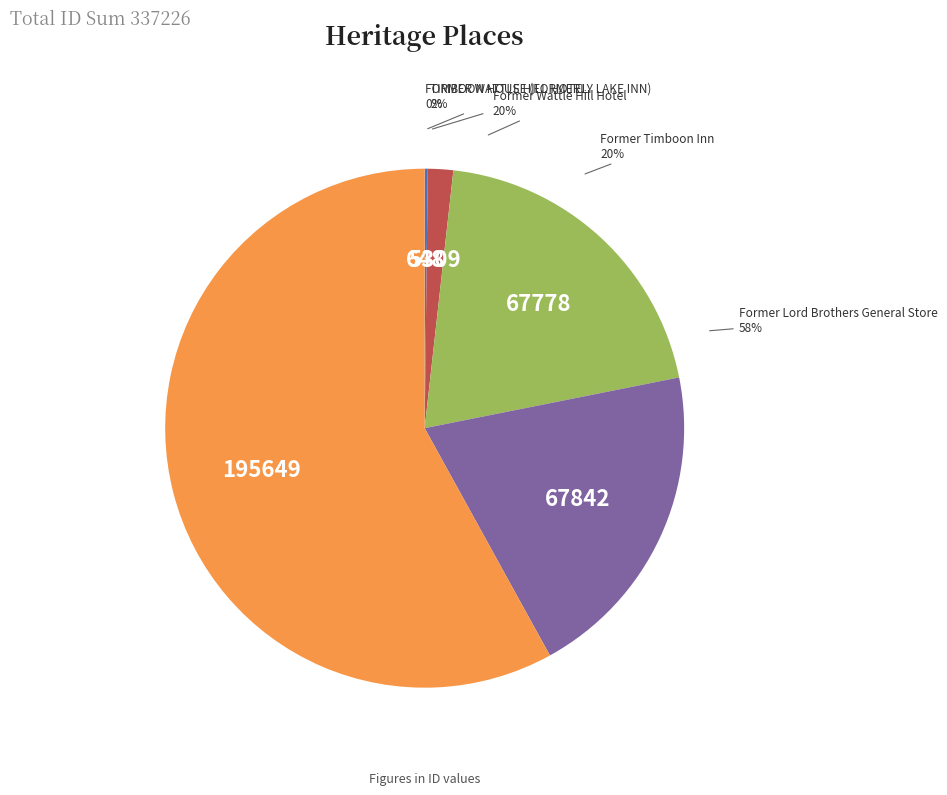

Rank the categories by value from highest to lowest.

Former Lord Brothers General Store, Former Timboon Inn, Former Wattle Hill Hotel, TIMBOON HOUSE (FORMERLY LAKE INN), FORMER WATTLE HILL HOTEL